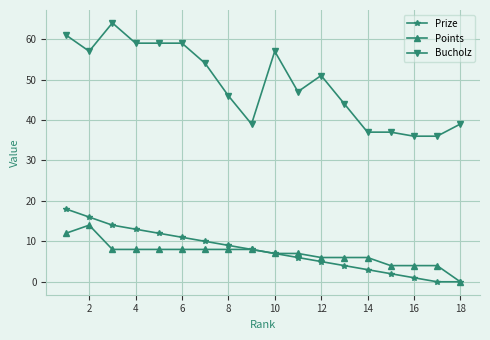

Reading left to right, what are all the values shown in this chart?

Prize: 18	16	14	13	12	11	10	9	8	7	6	5	4	3	2	1	0	0
Points: 12	14	8	8	8	8	8	8	8	7	7	6	6	6	4	4	4	0
Bucholz: 61	57	64	59	59	59	54	46	39	57	47	51	44	37	37	36	36	39